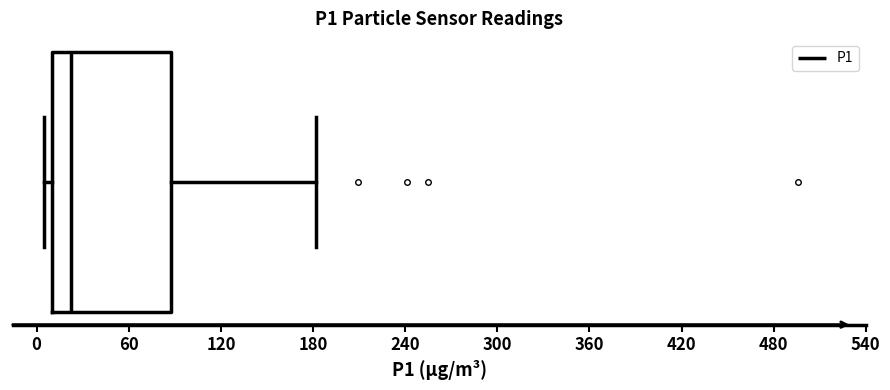

Read this box plot against the x-axis: the position of the median line, the range covered by the box, and the ends of both whiskers. The values are not printed on the chart, so give them approximately, as read against the axis.

median 20, box 10 to 90, whiskers 0 to 180